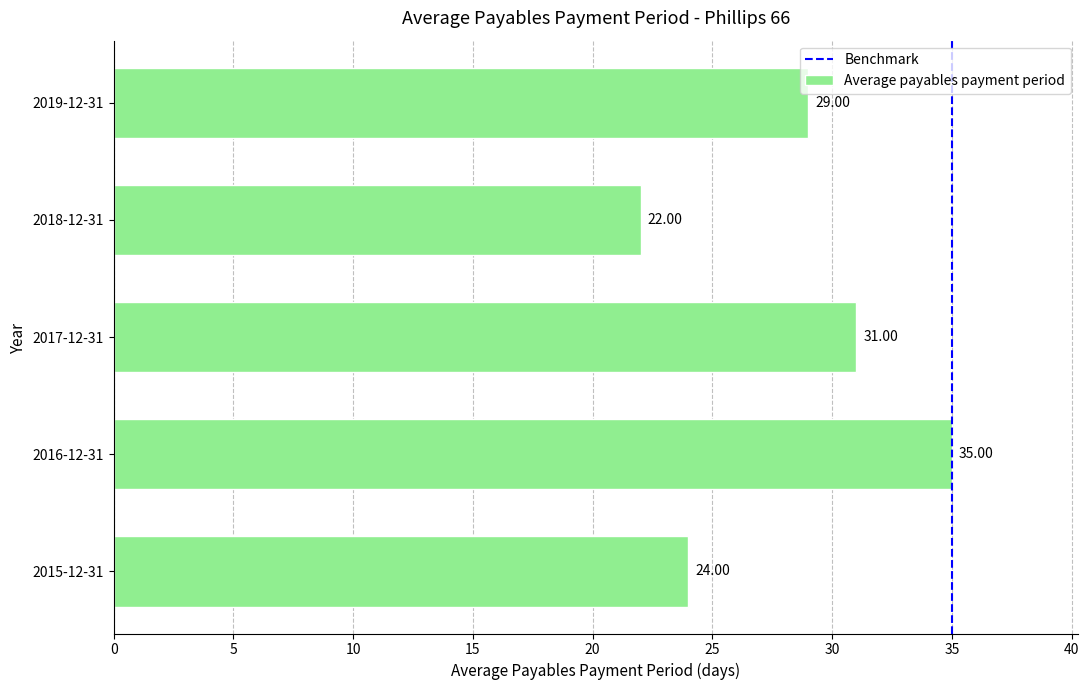

What value does the data have at 2018-12-31, to the nearest 10?

20